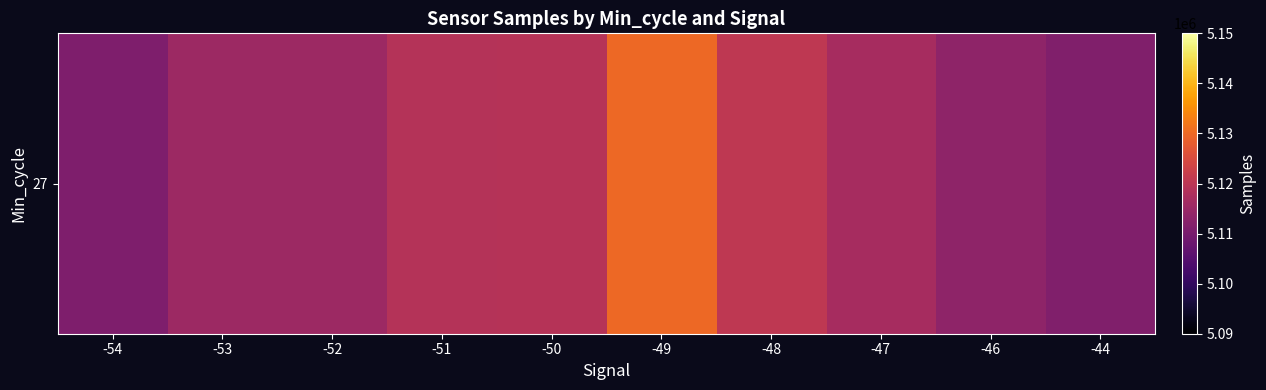

List the labels in order of value, smallest first.

-54, -44, -46, -52, -53, -47, -51, -50, -48, -49